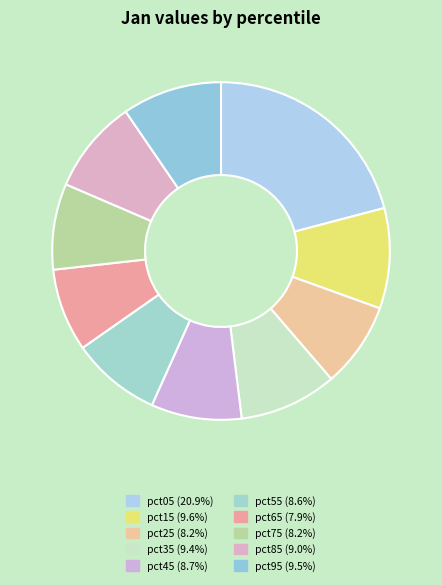

To the nearest percent, what is the difference between the pct45 and pct35 slice percentages?

1%